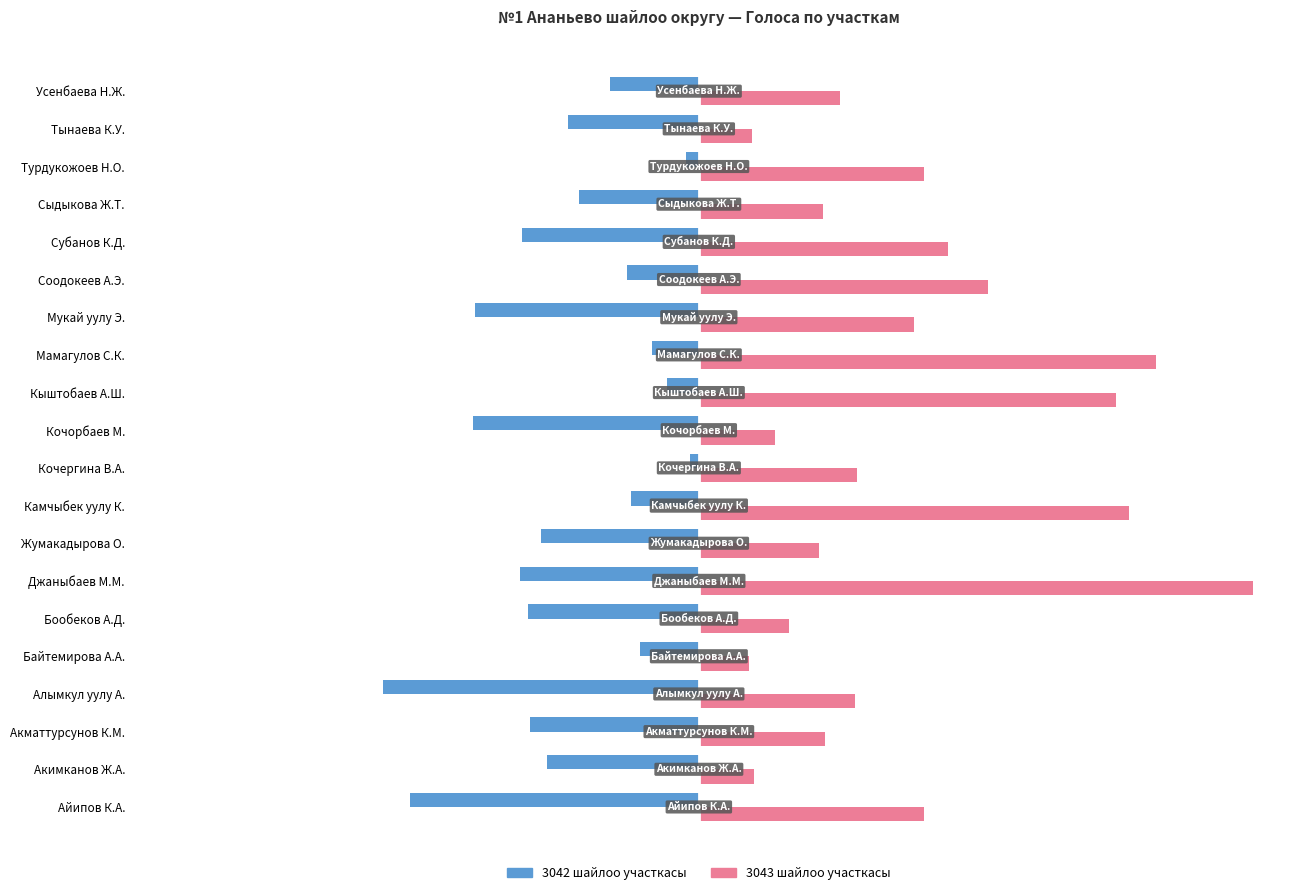

List the series in order of their overall mean, highest first.

3043 шайлоо участкасы, 3042 шайлоо участкасы